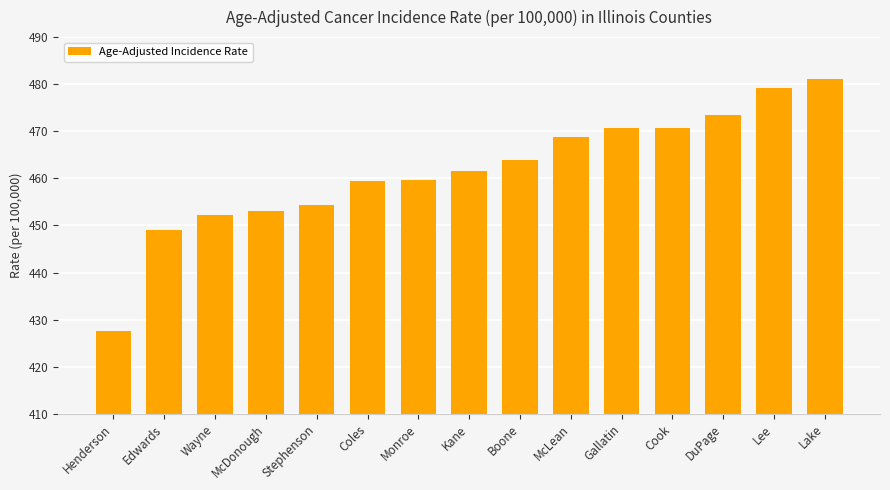

How many data points are less than 461?

7